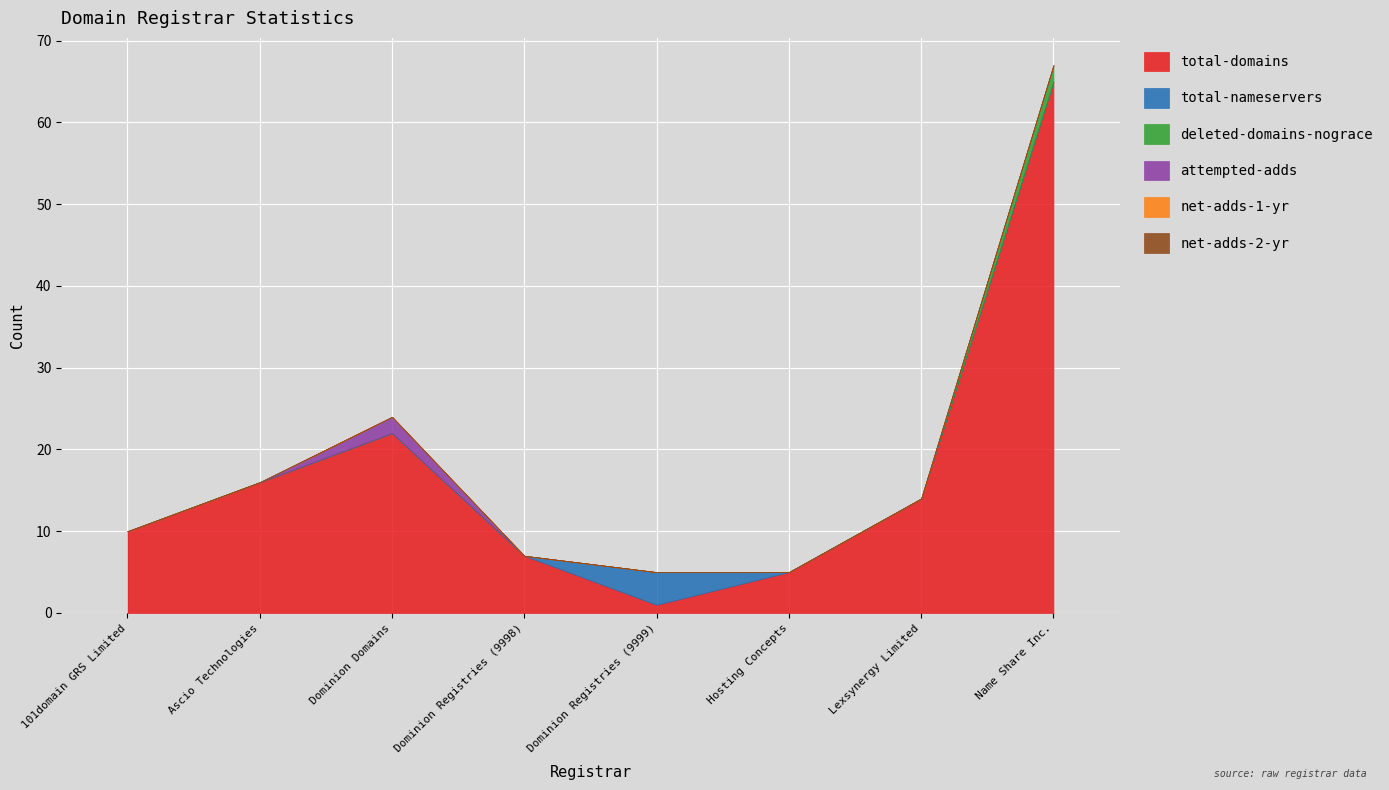

Reading left to right, what are all the values shown in this chart?

total-domains: 101domain GRS Limited=10	Ascio Technologies=16	Dominion Domains=22	Dominion Registries (9998)=7	Dominion Registries (9999)=1	Hosting Concepts=5	Lexsynergy Limited=14	Name Share Inc.=65
total-nameservers: 101domain GRS Limited=0	Ascio Technologies=0	Dominion Domains=0	Dominion Registries (9998)=0	Dominion Registries (9999)=4	Hosting Concepts=0	Lexsynergy Limited=0	Name Share Inc.=0
deleted-domains-nograce: 101domain GRS Limited=0	Ascio Technologies=0	Dominion Domains=0	Dominion Registries (9998)=0	Dominion Registries (9999)=0	Hosting Concepts=0	Lexsynergy Limited=0	Name Share Inc.=2
attempted-adds: 101domain GRS Limited=0	Ascio Technologies=0	Dominion Domains=2	Dominion Registries (9998)=0	Dominion Registries (9999)=0	Hosting Concepts=0	Lexsynergy Limited=0	Name Share Inc.=0
net-adds-1-yr: 101domain GRS Limited=0	Ascio Technologies=0	Dominion Domains=0	Dominion Registries (9998)=0	Dominion Registries (9999)=0	Hosting Concepts=0	Lexsynergy Limited=0	Name Share Inc.=0
net-adds-2-yr: 101domain GRS Limited=0	Ascio Technologies=0	Dominion Domains=0	Dominion Registries (9998)=0	Dominion Registries (9999)=0	Hosting Concepts=0	Lexsynergy Limited=0	Name Share Inc.=0